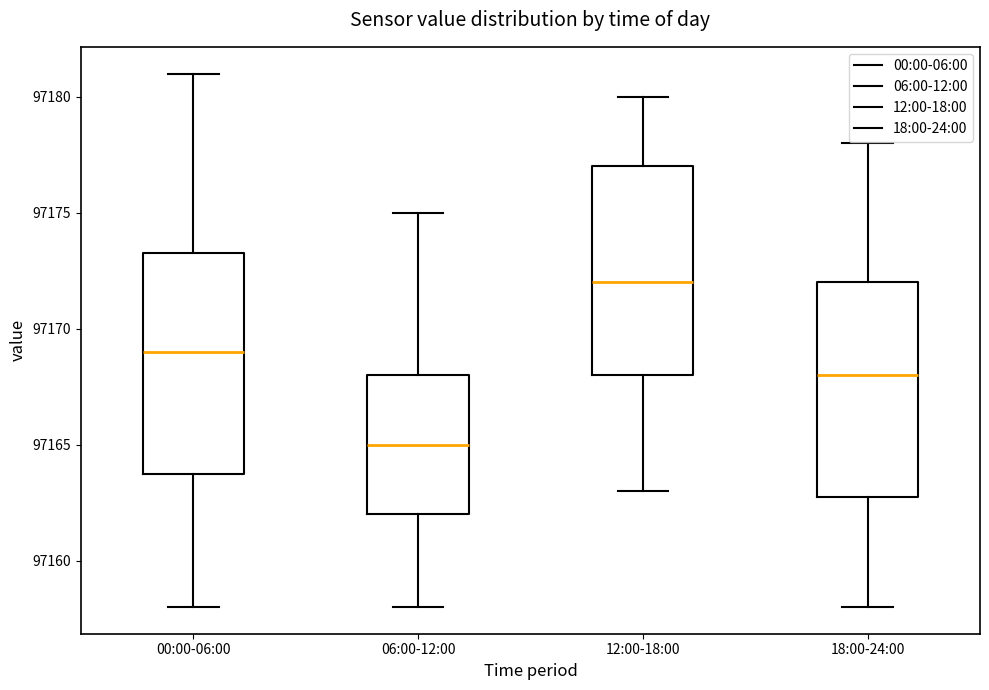

Reading left to right, transcribe this box plot: for each box, give where its median line is, the range the box spans, and where its two whiskers end, as read against the y-axis. The values are not printed on the chart, so give them approximately, as read against the axis.

00:00-06:00: median 97169.0, box 97164.0 to 97173.5, whiskers 97158.0 to 97181.0
06:00-12:00: median 97165.0, box 97162.0 to 97168.0, whiskers 97158.0 to 97175.0
12:00-18:00: median 97172.0, box 97168.0 to 97177.0, whiskers 97163.0 to 97180.0
18:00-24:00: median 97168.0, box 97163.0 to 97172.0, whiskers 97158.0 to 97178.0